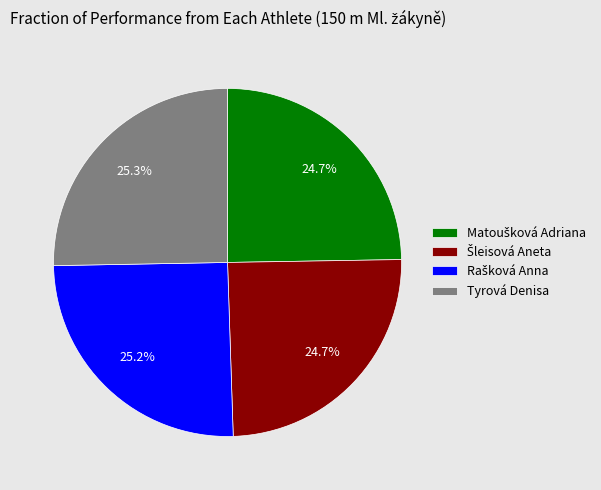

Does any single category account for the majority?

No